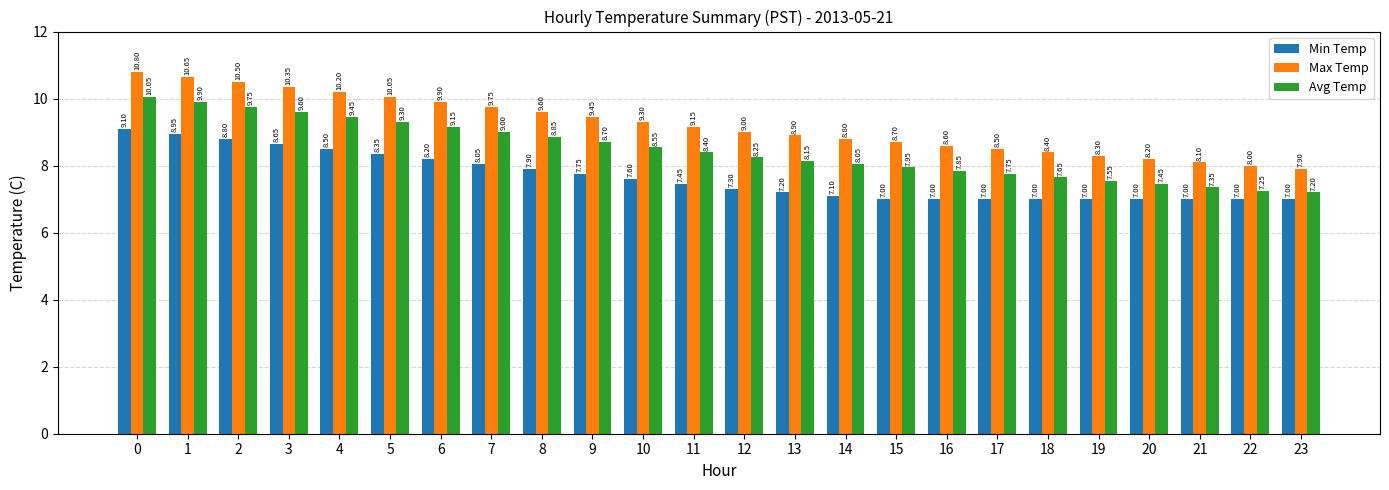

What is the difference between the highest and lowest values at 4?

1.7